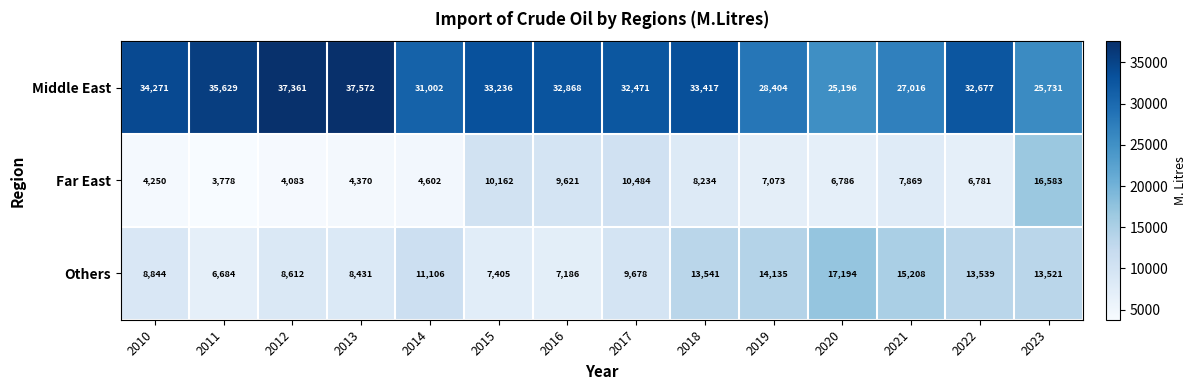

What is the sum of all Middle East values?

446851